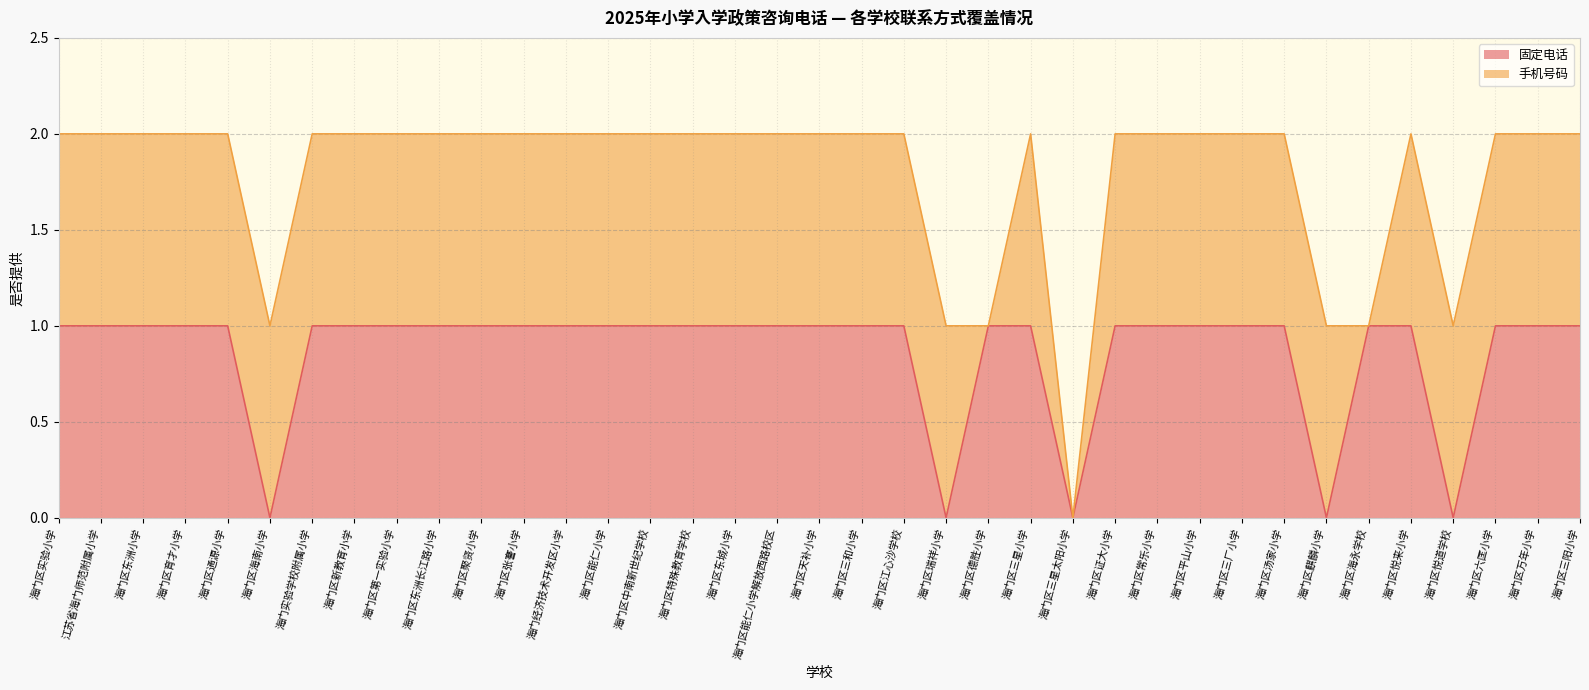

How many lines are shown in the chart?

2